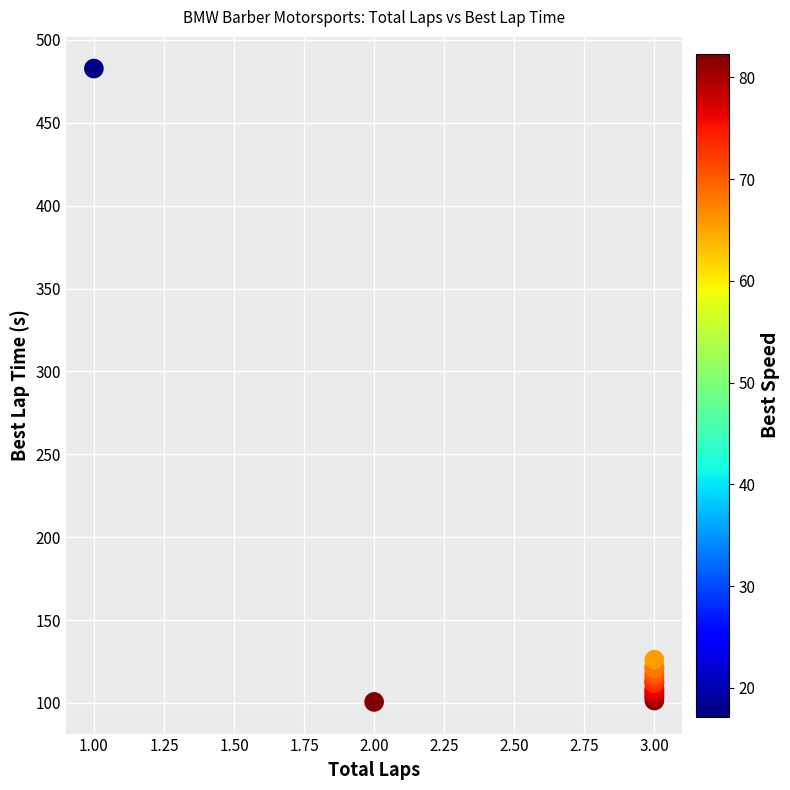

What Y value in the scatter plot is closest to 291?

126.0